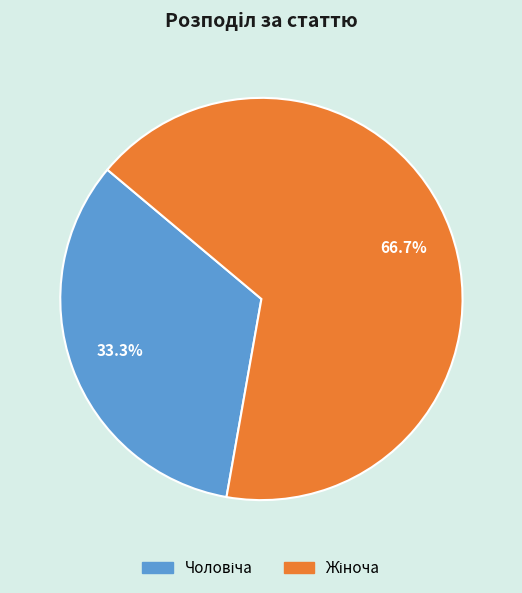

Is there a majority slice in this chart?

Yes